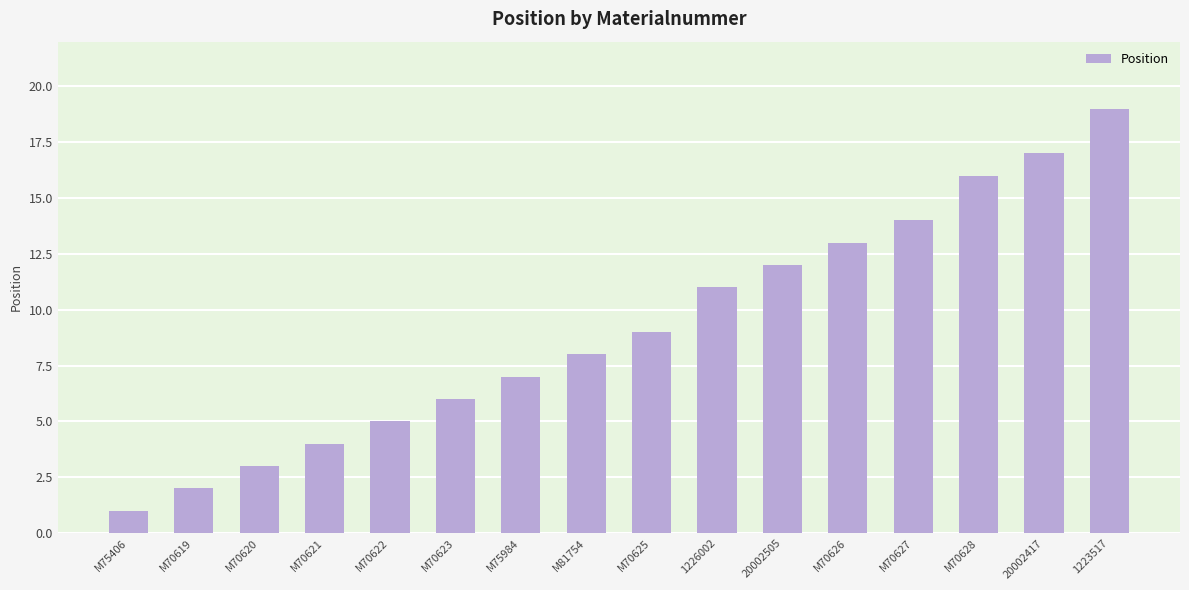

What is the smallest value displayed?

1